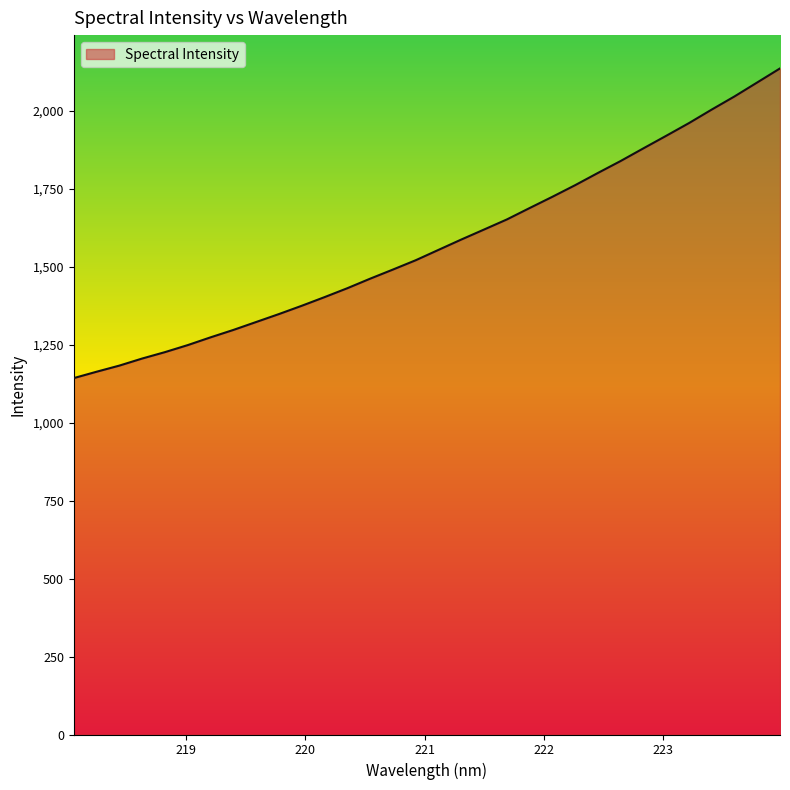

What is the difference between the maximum and minimum values?

993.4